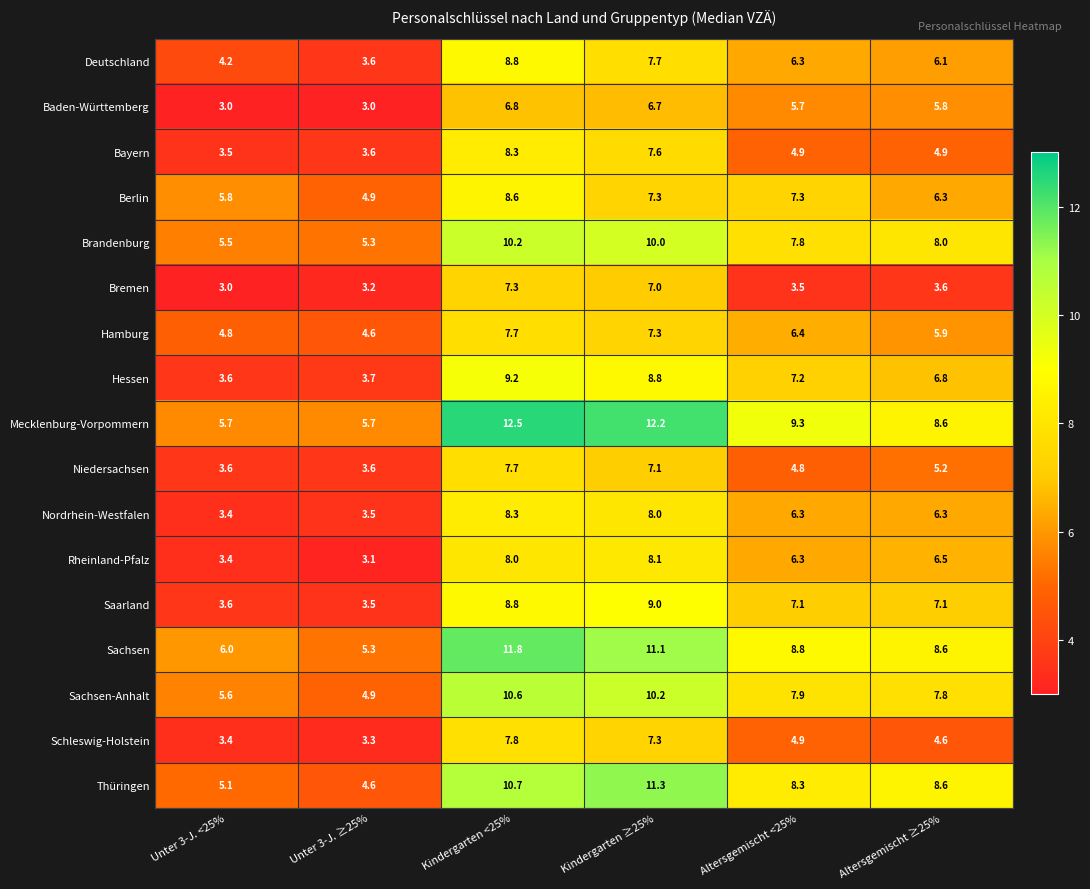

Which series has the widest spread of values?

Mecklenburg-Vorpommern